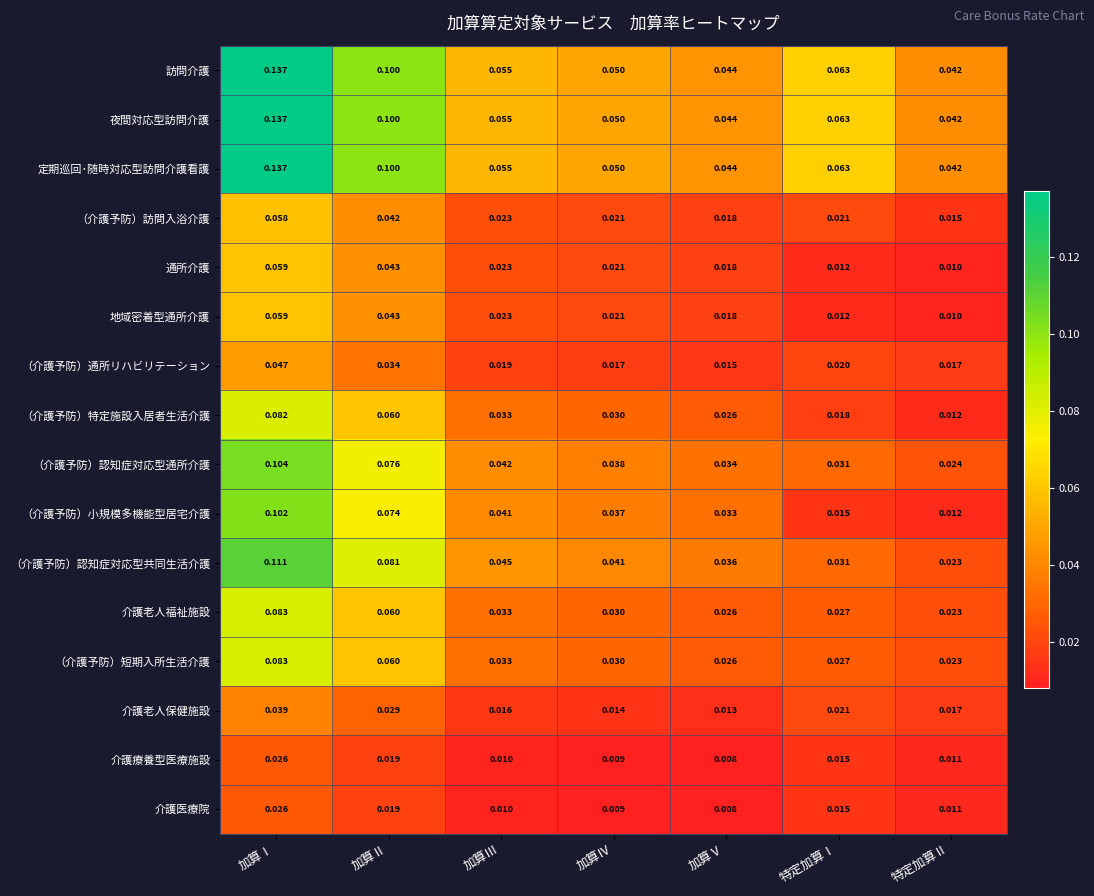

At how many categories does at least one series exceed 0?

7